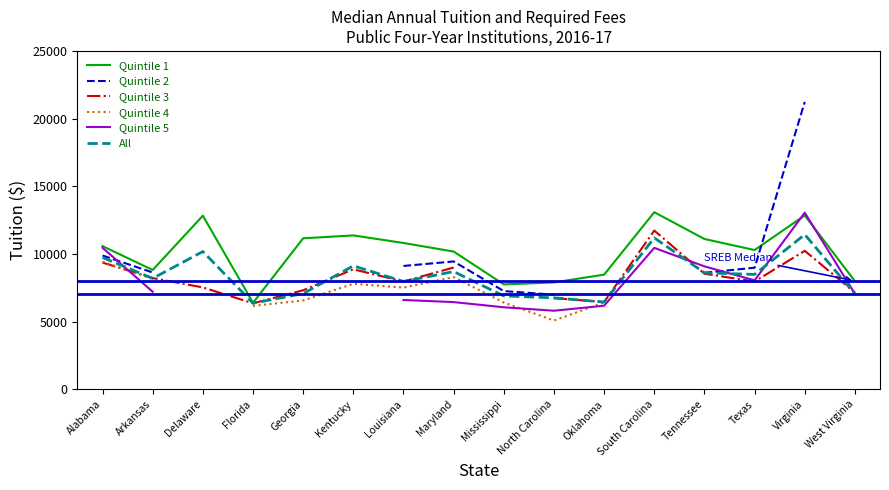

What is the lowest value of the Quintile 1 series?

6395.5